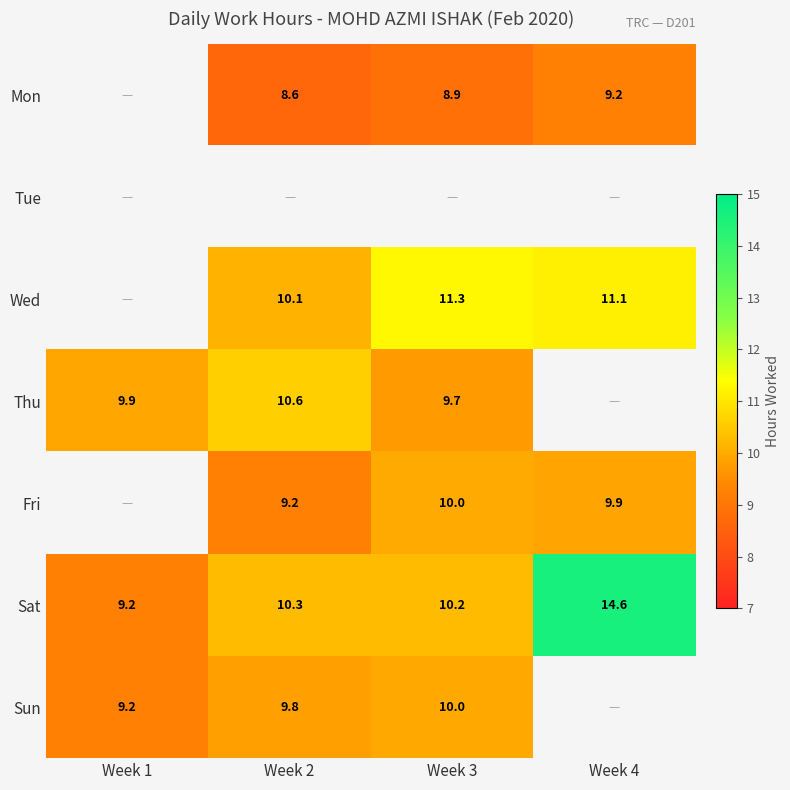

Is the value of Mon at Week 4 greater than the value of Sat at Week 3?

No